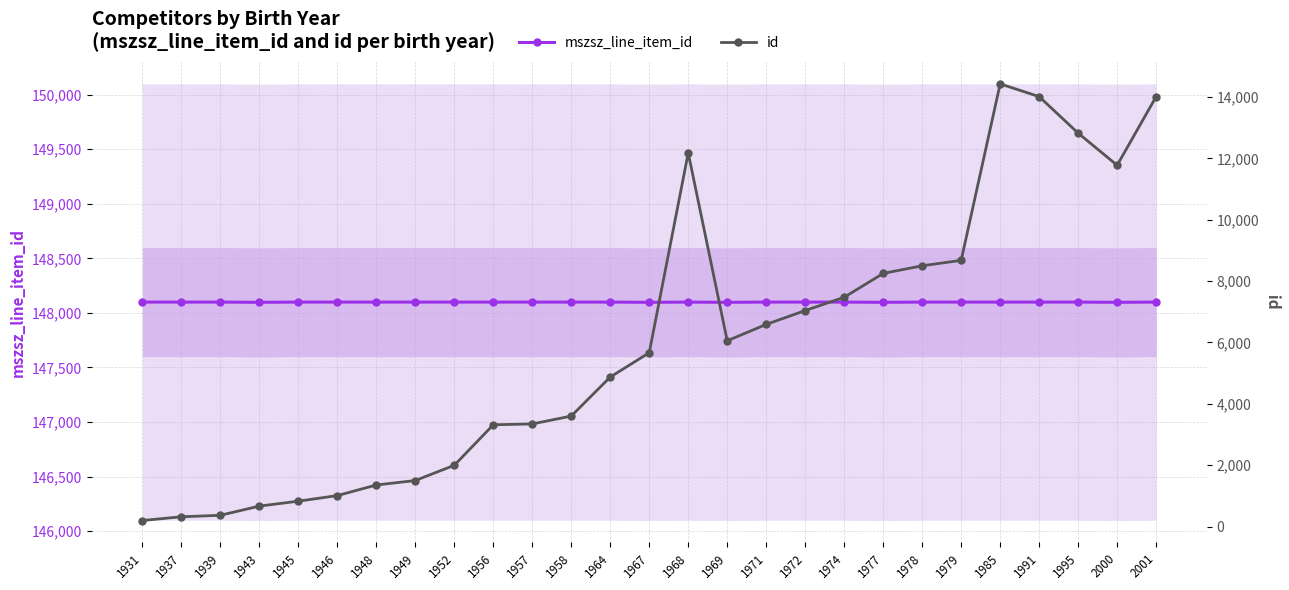

What is the sum of all id values?

160875